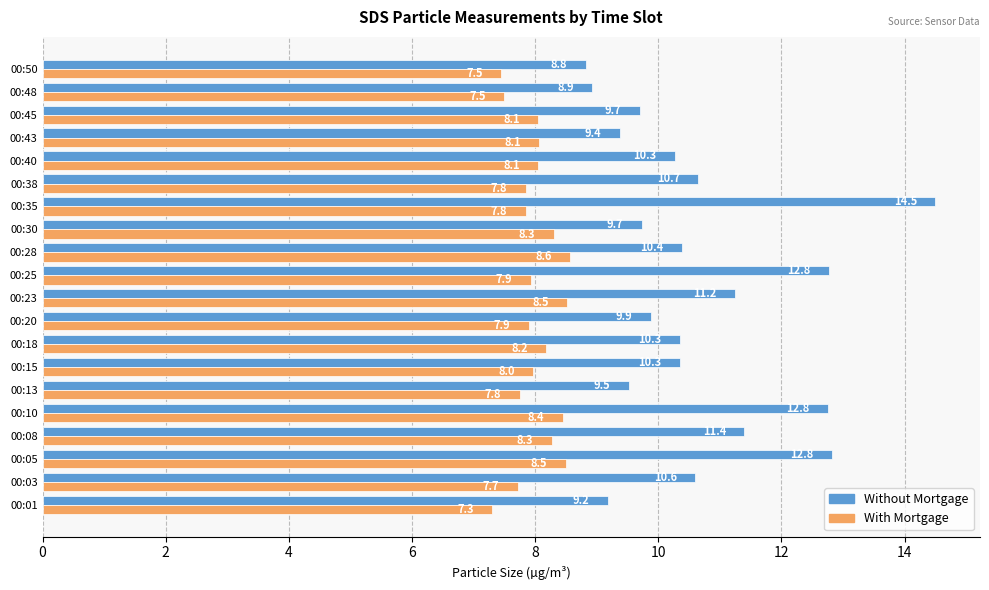

What is the minimum value shown in the chart?

7.3